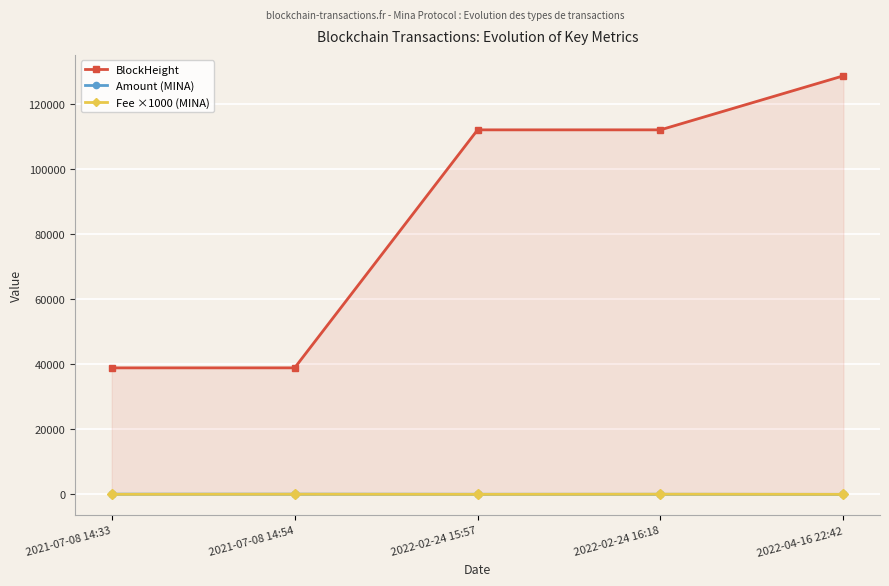

Which series has the largest range (max minus min)?

BlockHeight